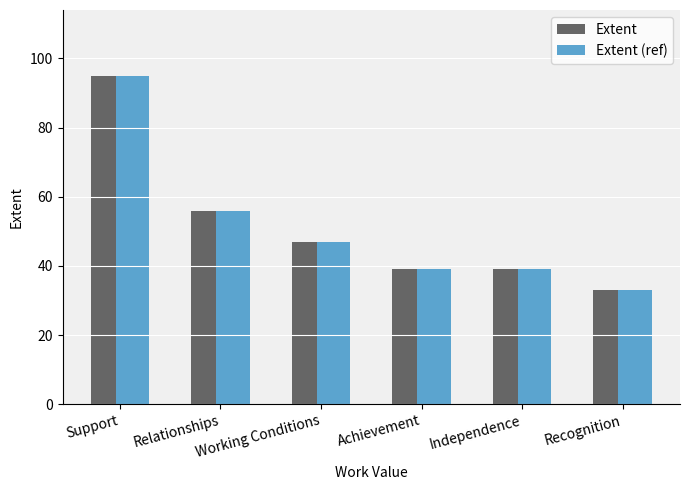

What is the total value across all series at Working Conditions?

94